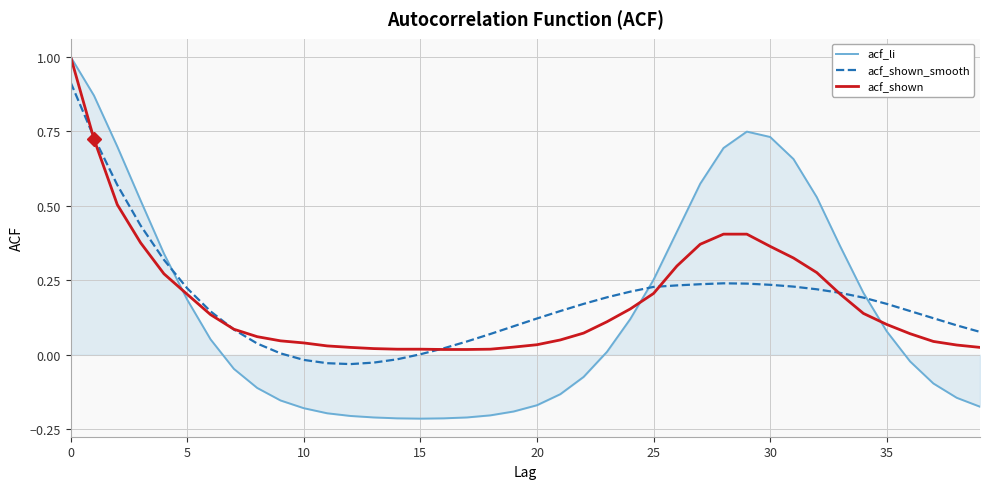

Which series has the widest spread of values?

acf_li